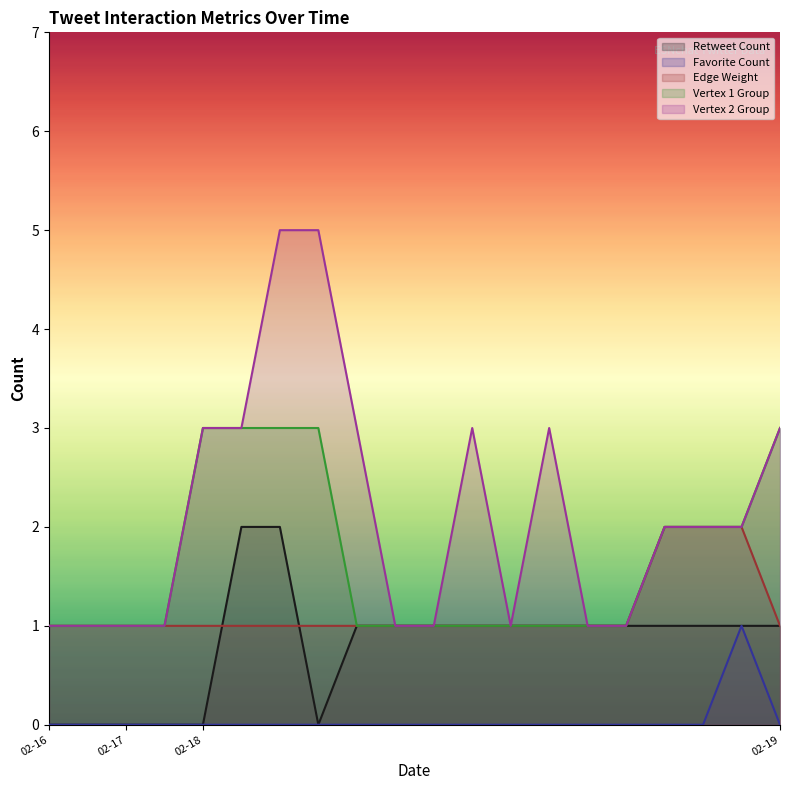

Does the chart have visible grid lines?

No